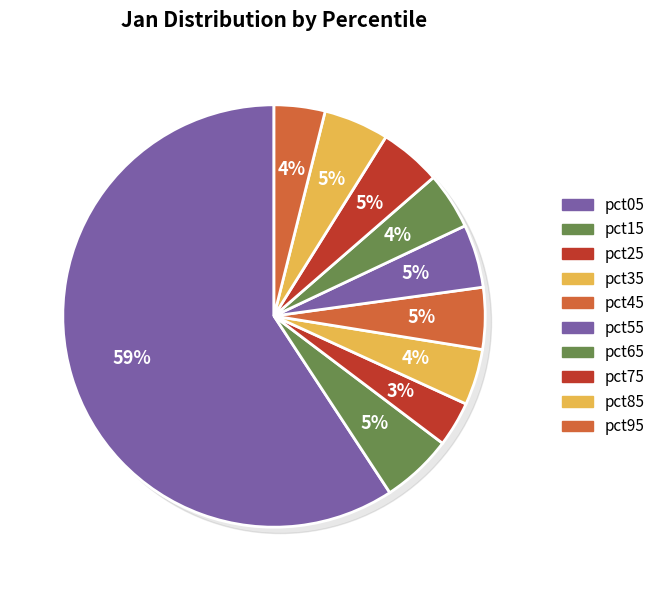

What is the largest slice in the pie chart?

pct05